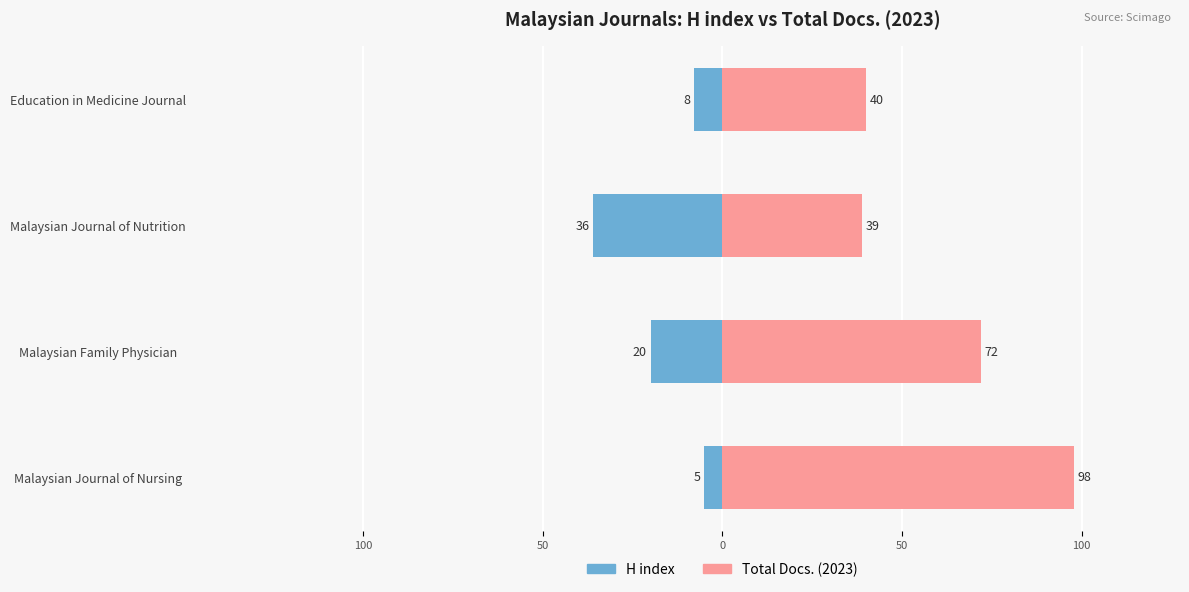

What are all the series names shown in the legend?

H index, Total Docs. (2023)